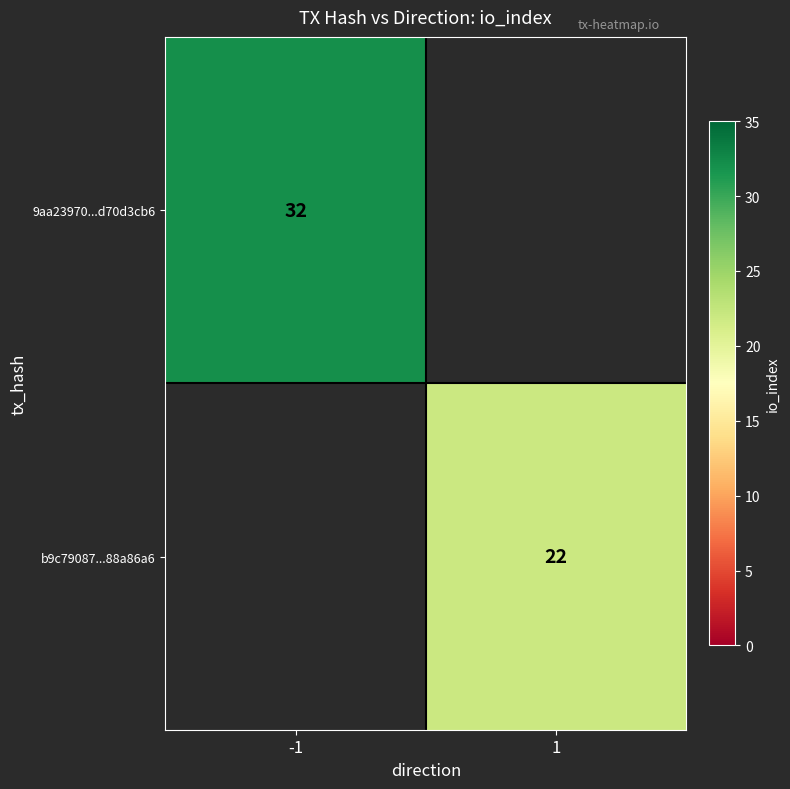

True or false: 9aa23970...d70d3cb6 has a value of 32 at -1.

True